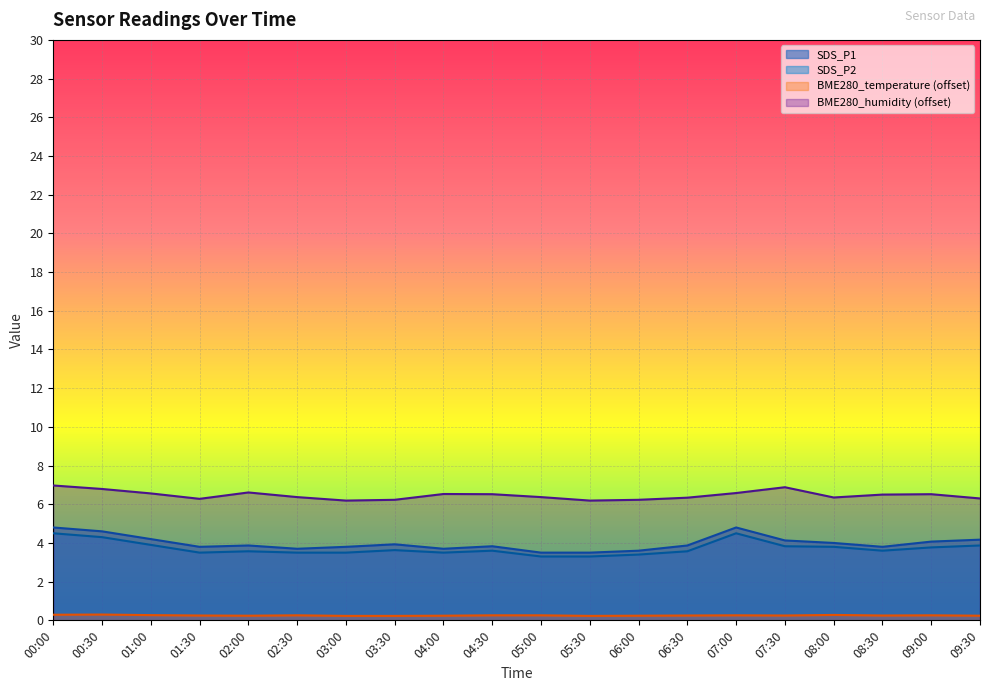

True or false: BME280_temperature and SDS_P2 cross at least once.

False